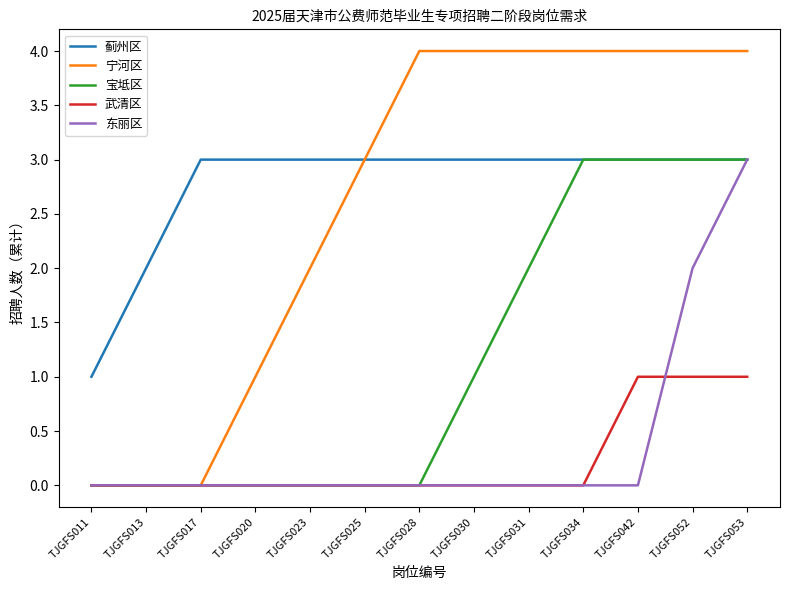

Is this an area chart (filled region under the line)?

No